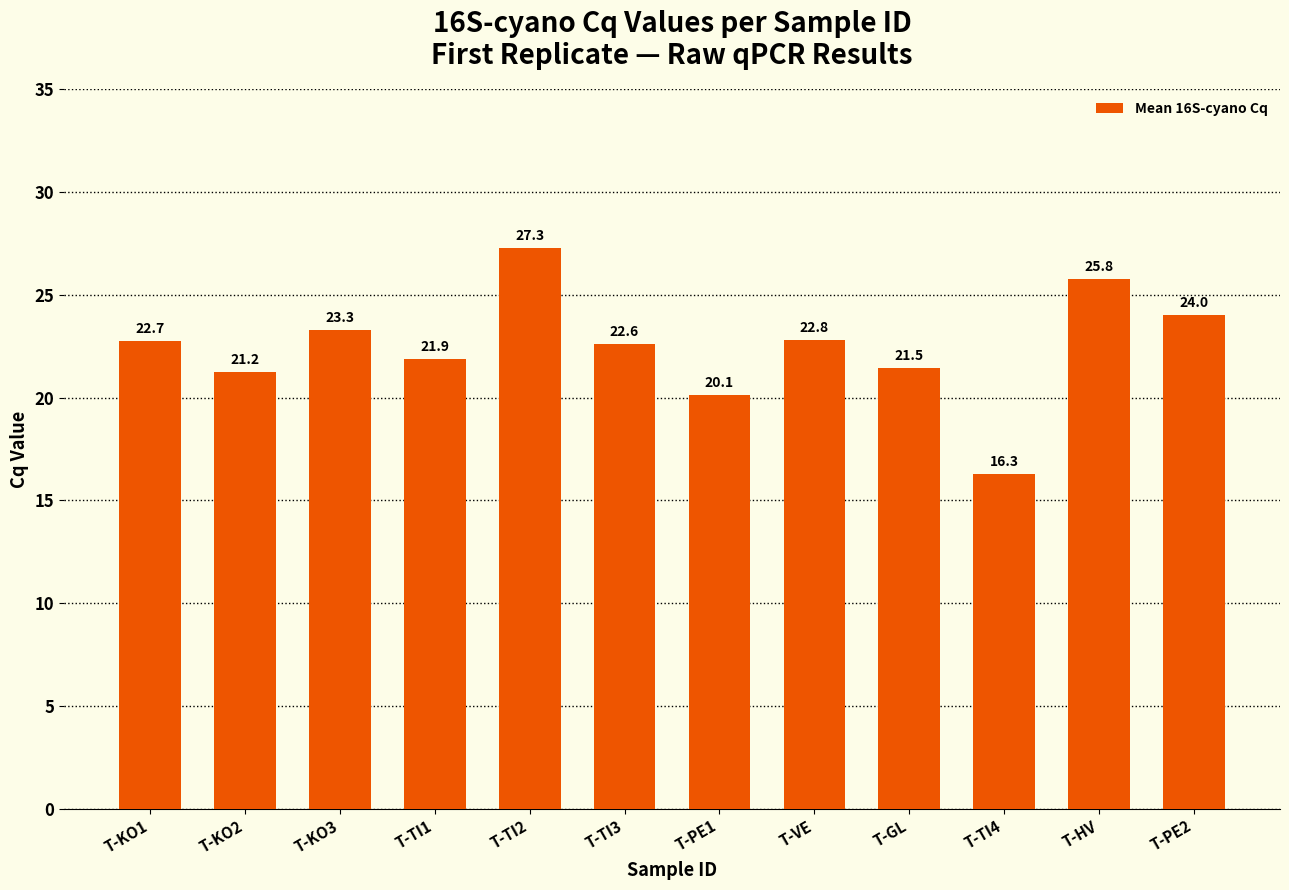

The chart shows a value of 21.5 at T-GL. True or false?

True